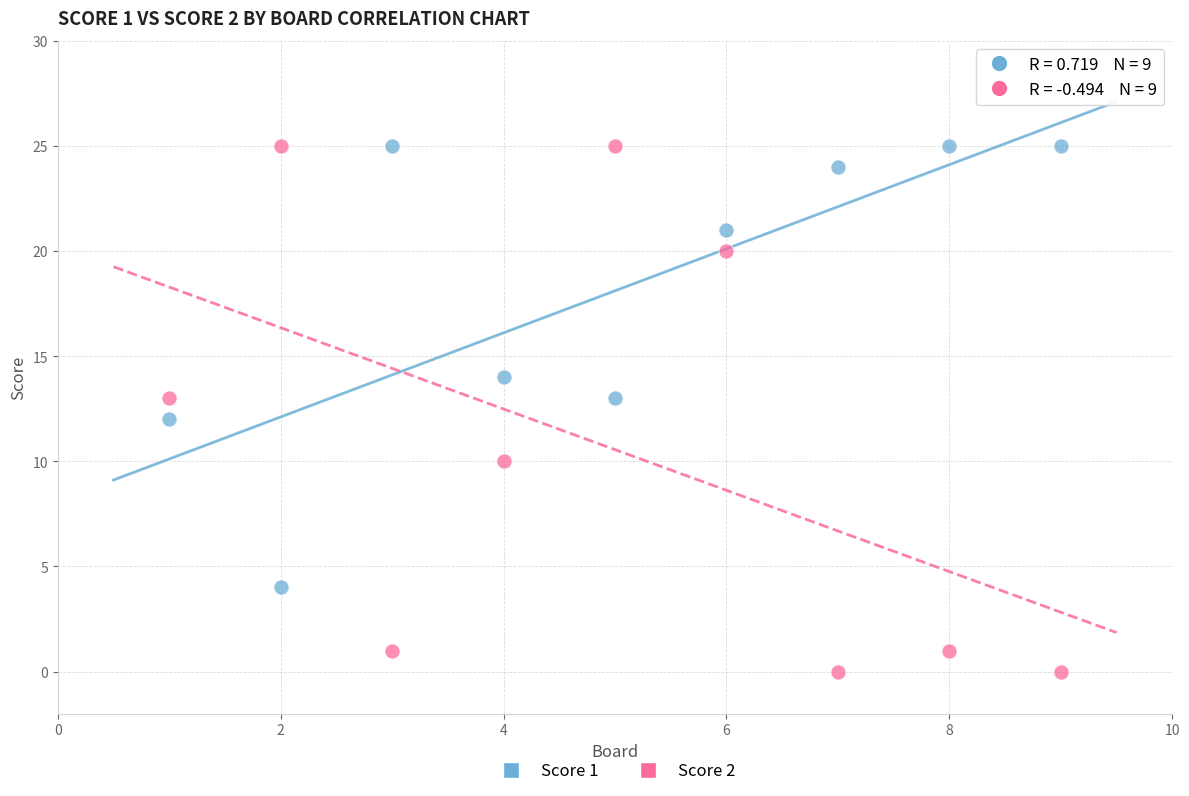

Which series has the widest spread of Y values?

Score 2